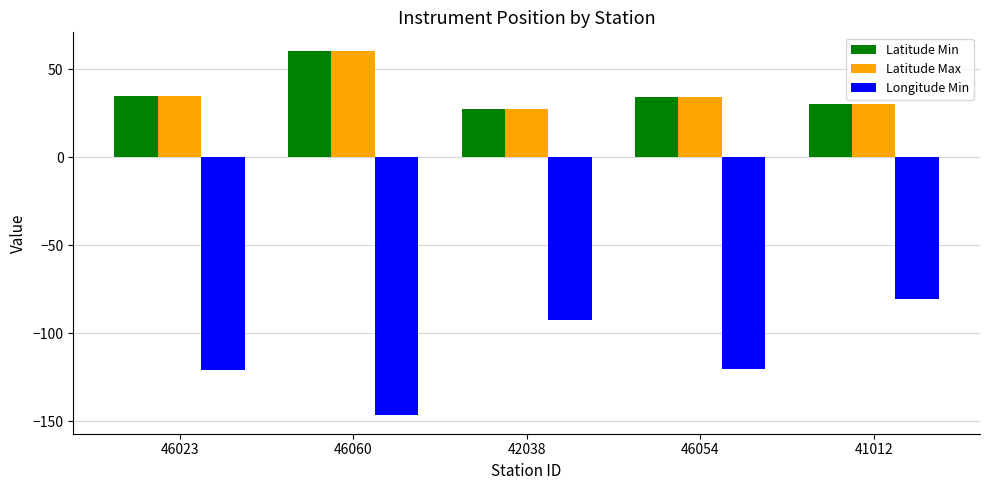

How many data points does each series have?

5